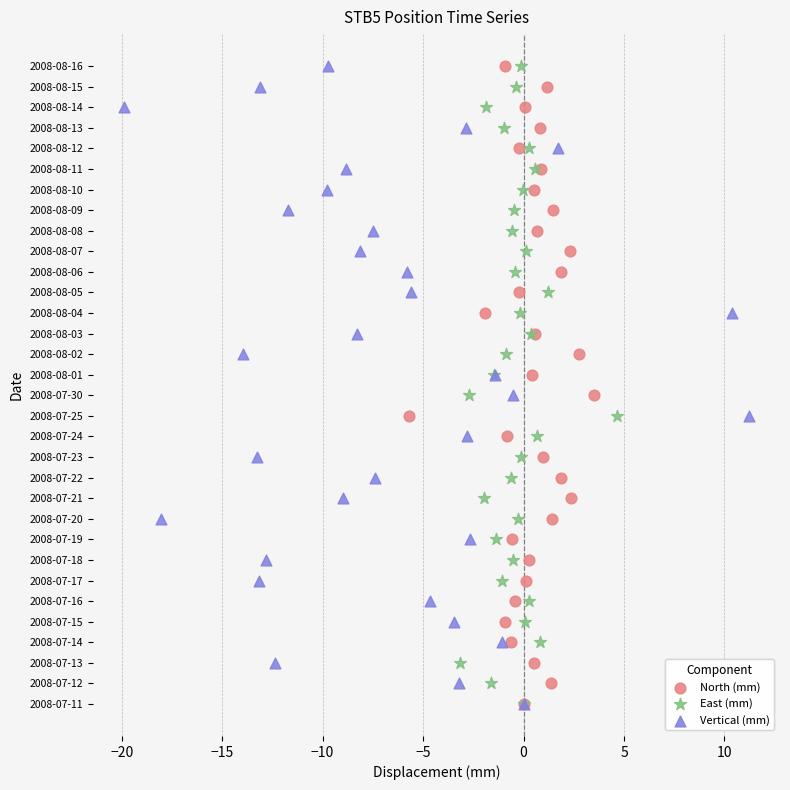

What are all the series names shown in the legend?

North (mm), East (mm), Vertical (mm)